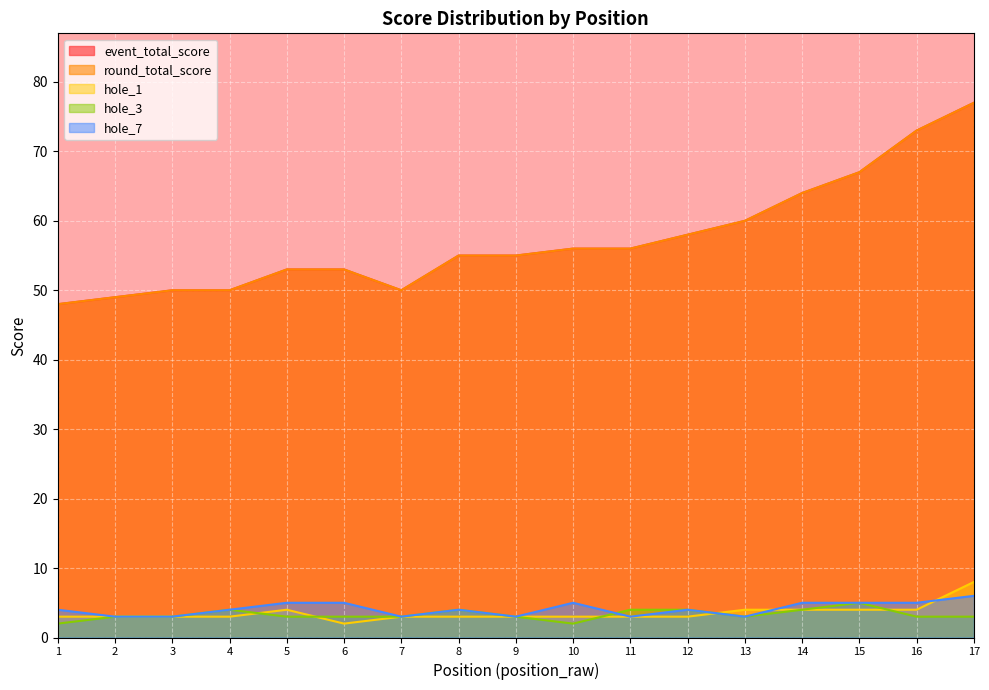

Which series changed the most between 8 and 10?

hole_3